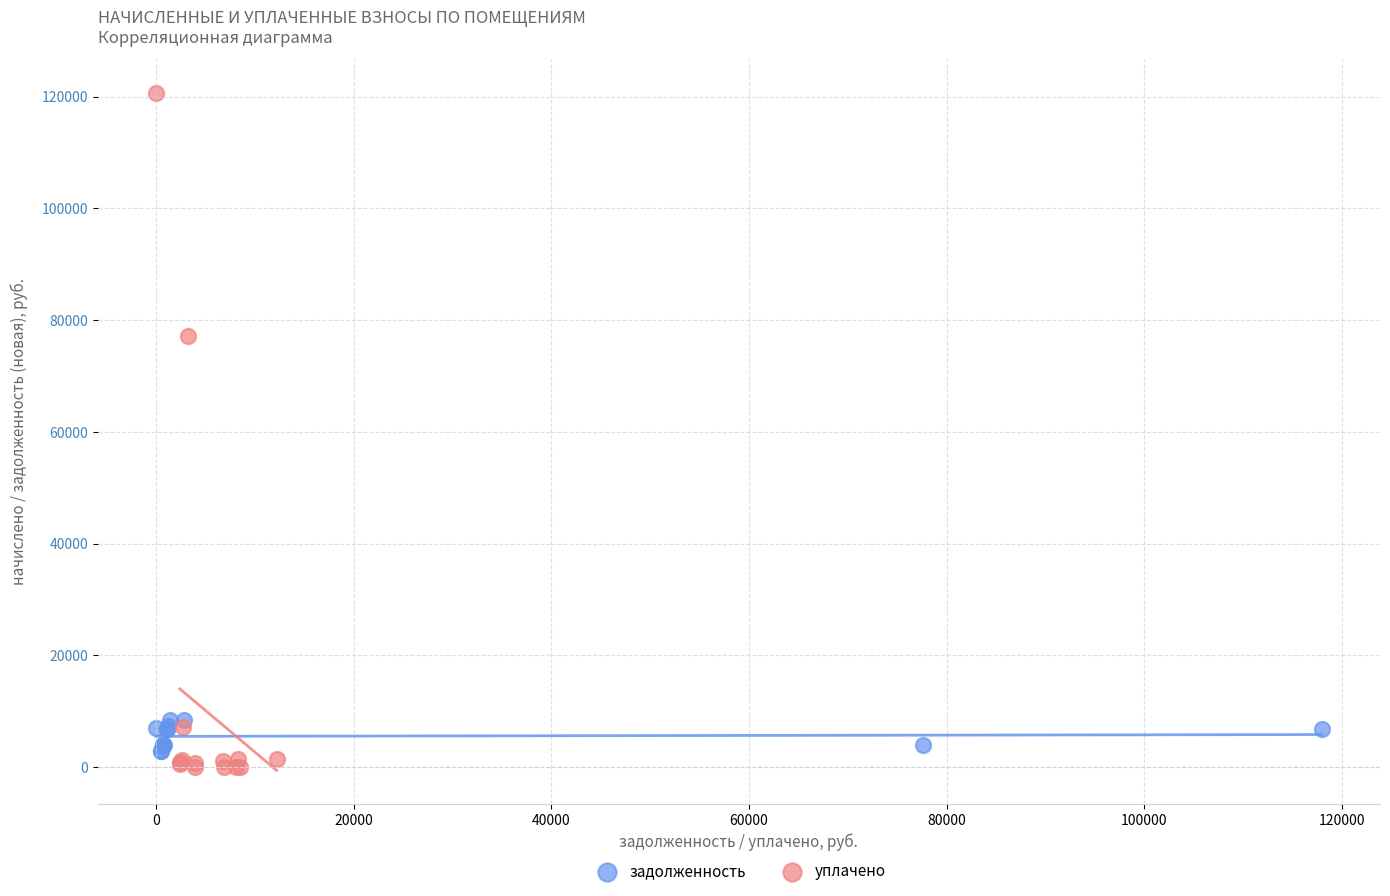

Which series has the largest Y range (max minus min)?

уплачено